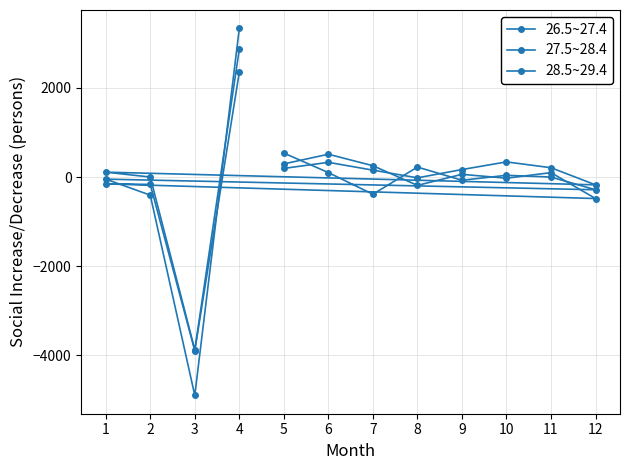

Read the 26.5~27.4 value at 11, to the nearest 10.

210